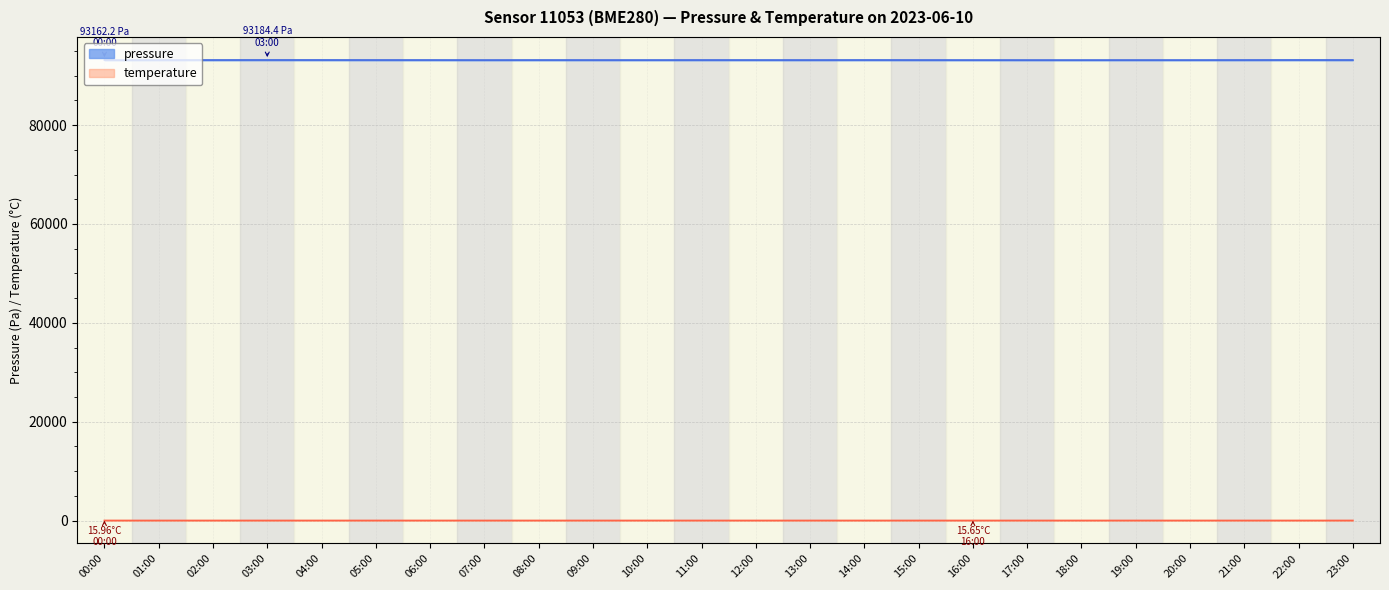

What is the minimum value for pressure?

93162.2